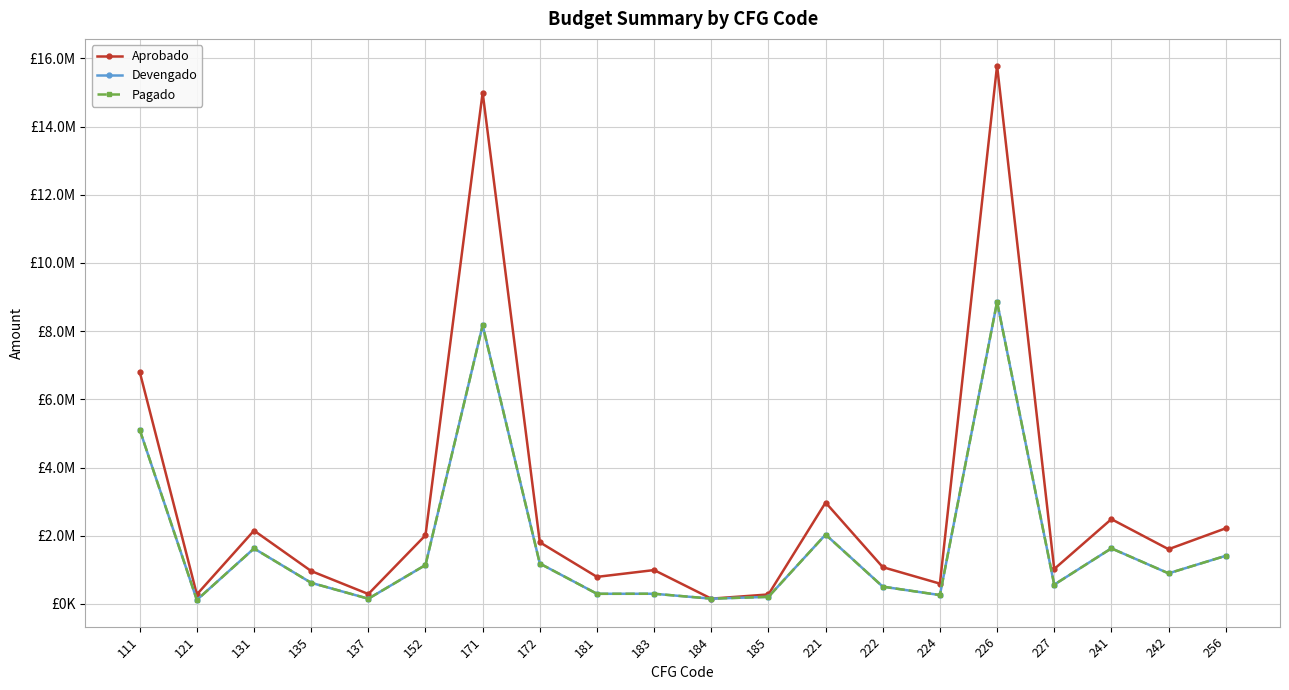

In Aprobado, how many points are lower than both neighbors (excluding endpoints)?

7